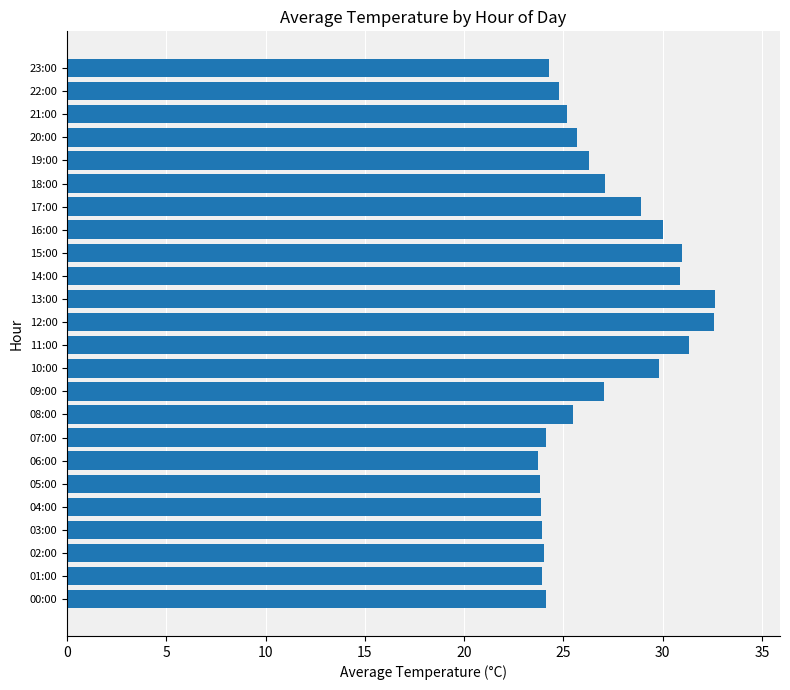

The chart shows a value of 6.7 at 05:00. True or false?

False